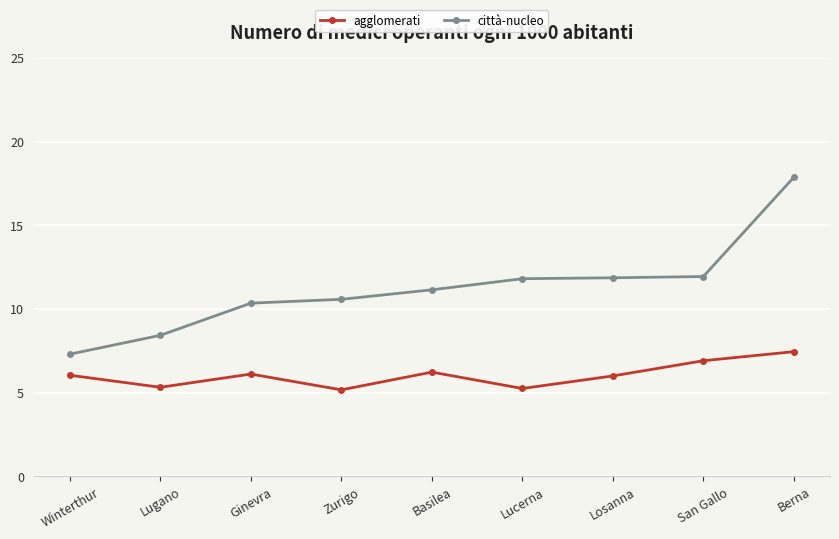

The value of città-nucleo at Losanna is 11.9. True or false?

True